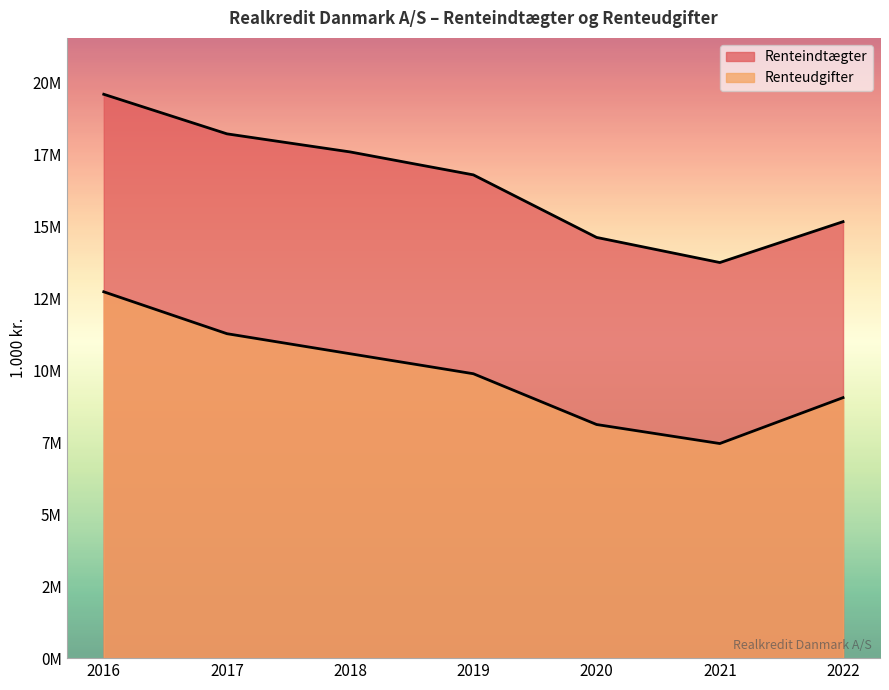

What is the value of the Renteudgifter point at the 7th from the left?

9045686